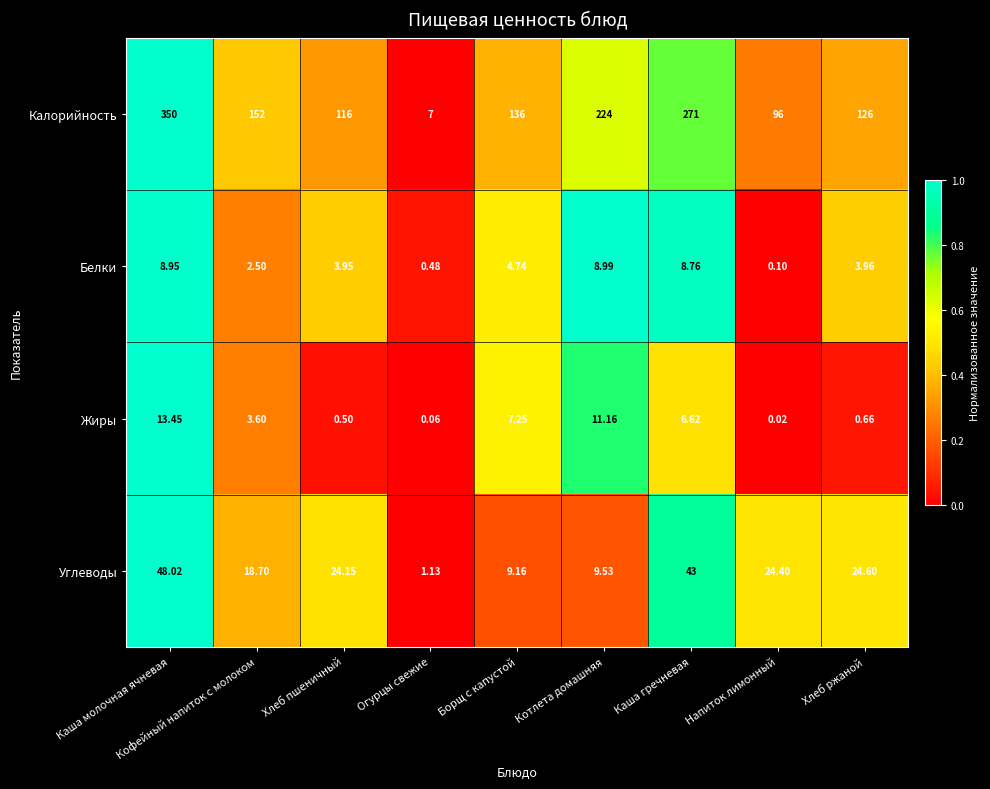

Where does the Калорийность series first go above 136?

Каша молочная ячневая